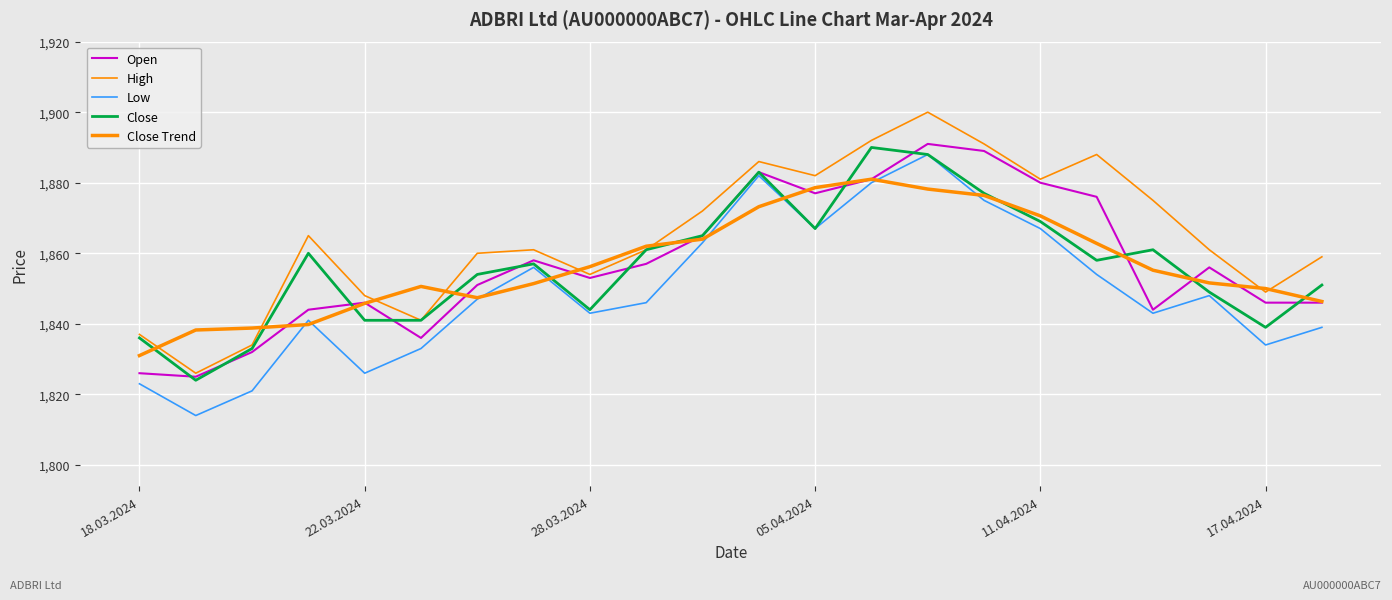

How many lines are shown in the chart?

5